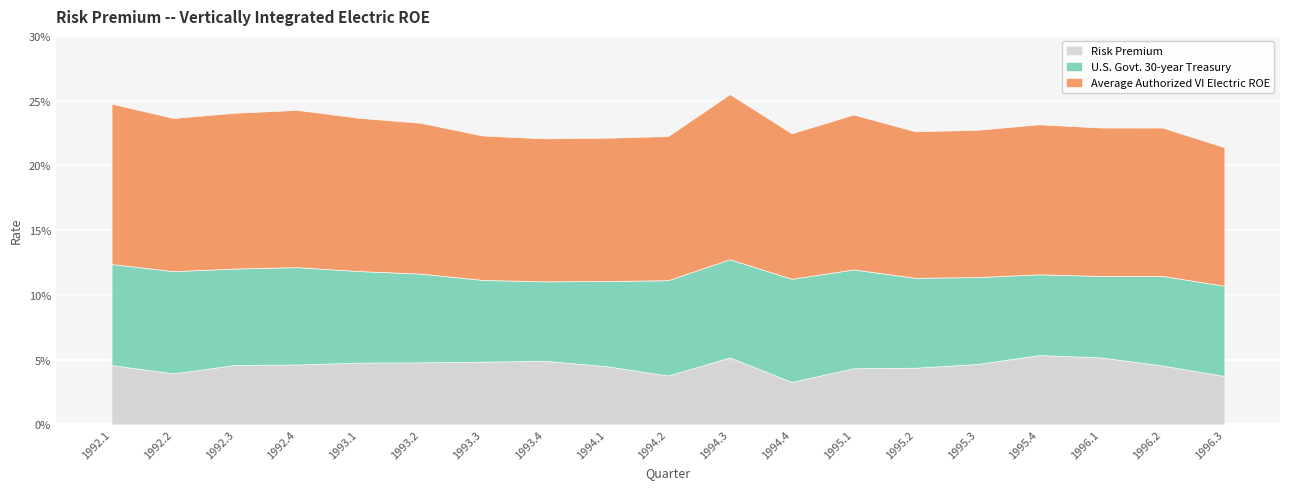

At 1996.1, list the series in order from largest to smallest.

Average Authorized VI Electric ROE, U.S. Govt. 30-year Treasury, Risk Premium